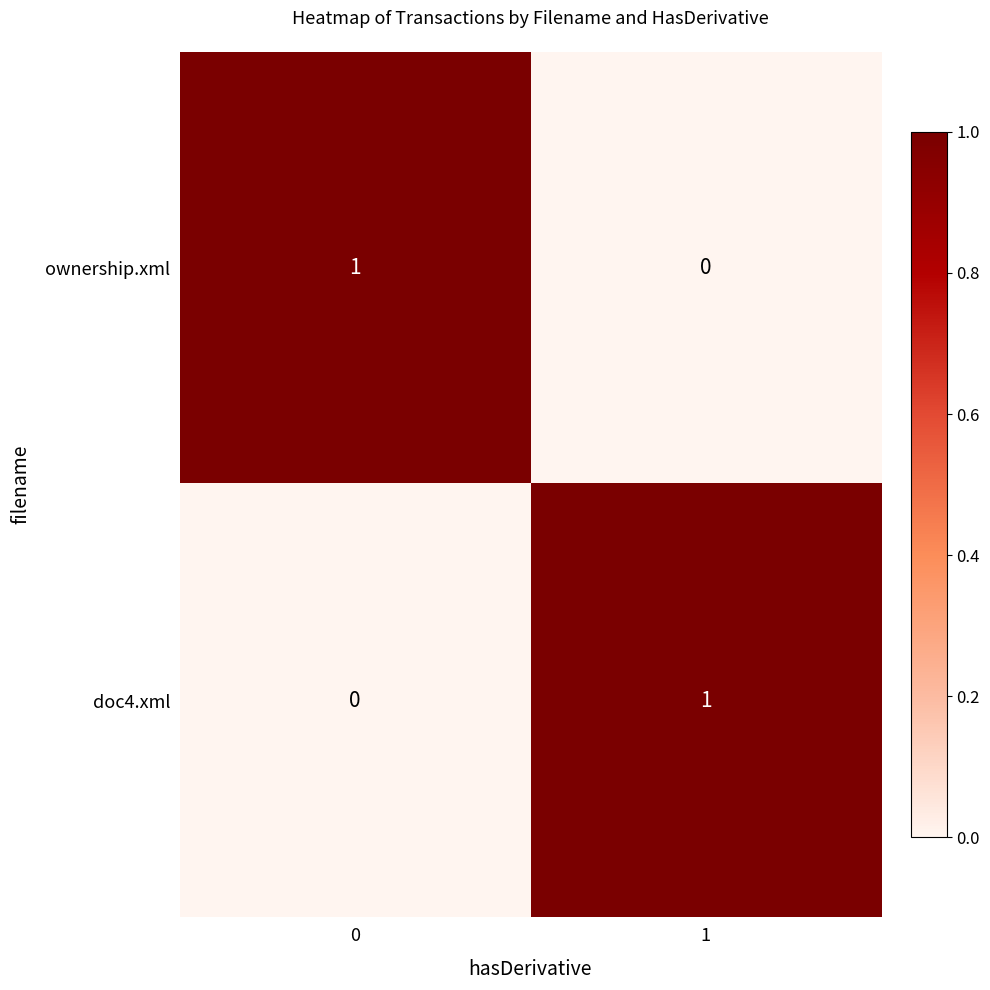

Is it true that ownership.xml equals 1 at 0?

True